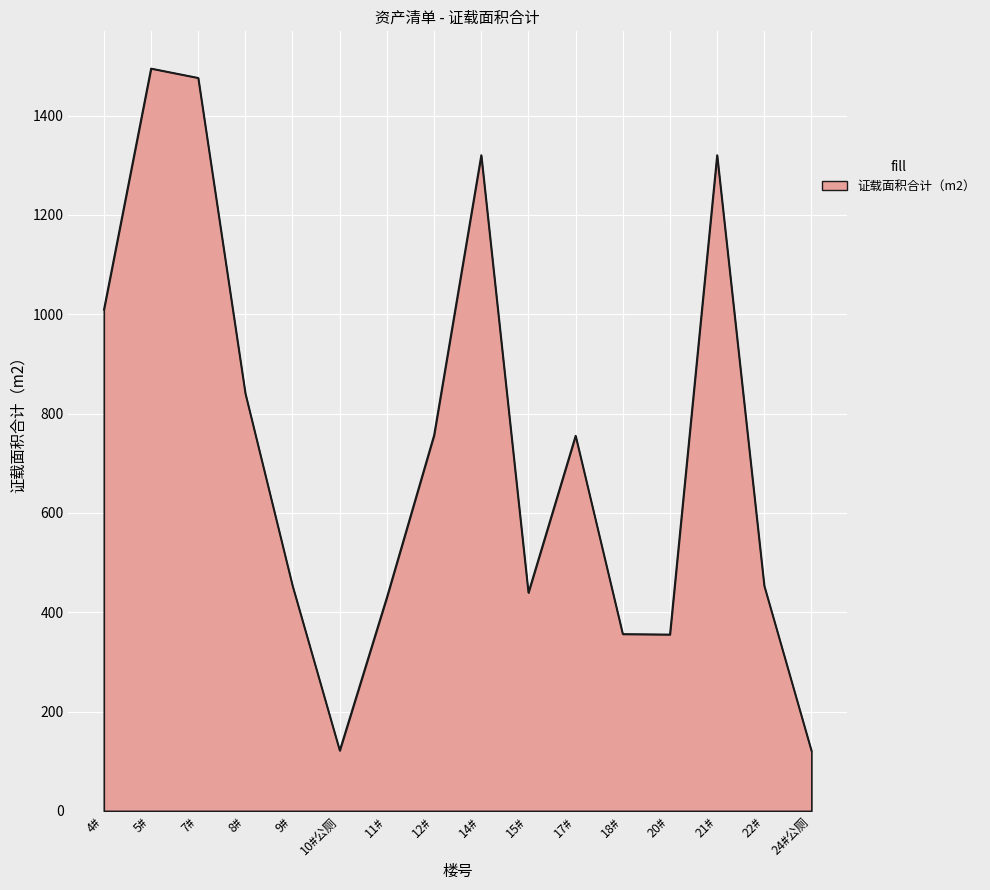

The value at 5# is 1495.0. True or false?

True